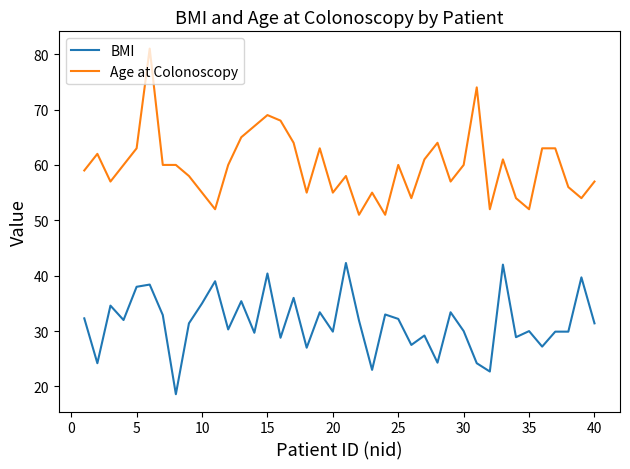

What is the lowest value of the Age at Colonoscopy series?

51.0